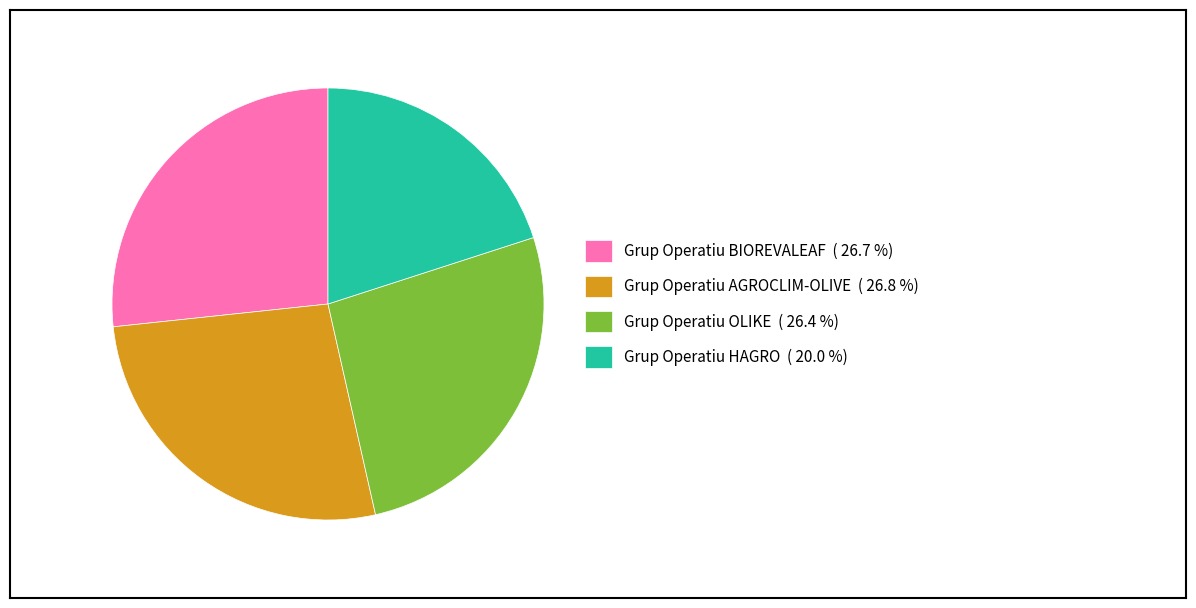

Is there a majority slice in this chart?

No